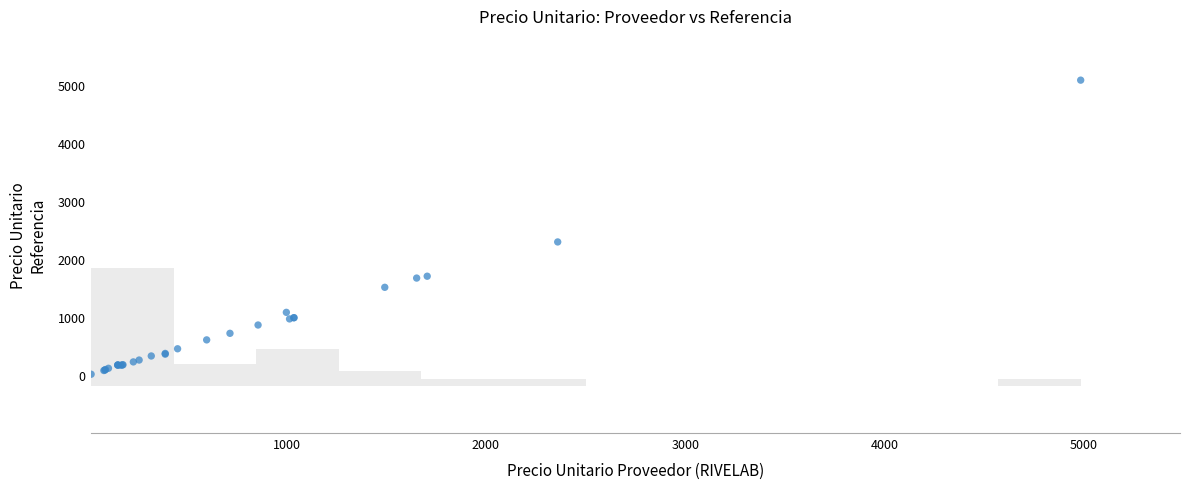

What Y value in the scatter plot is closest to 2549?

2295